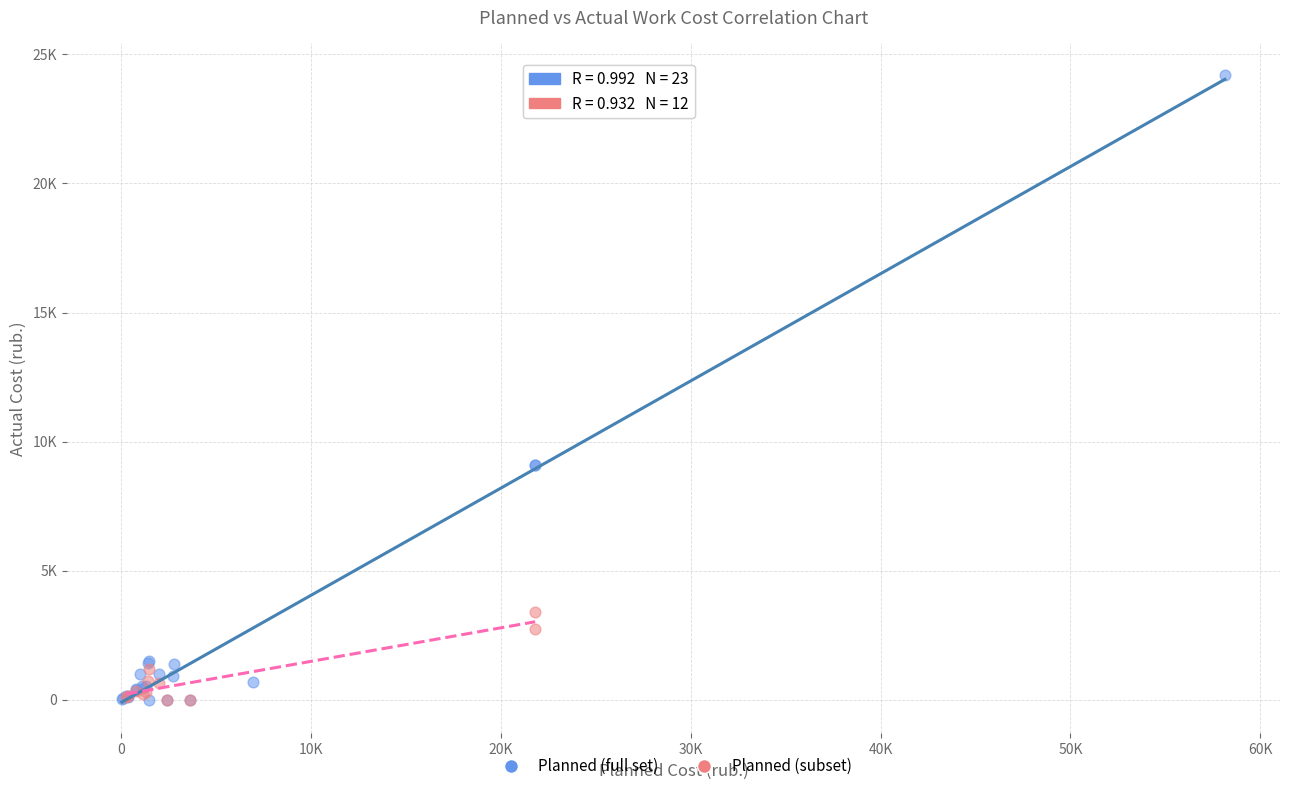

What are all the series names shown in the legend?

Planned (full set), Planned (subset)